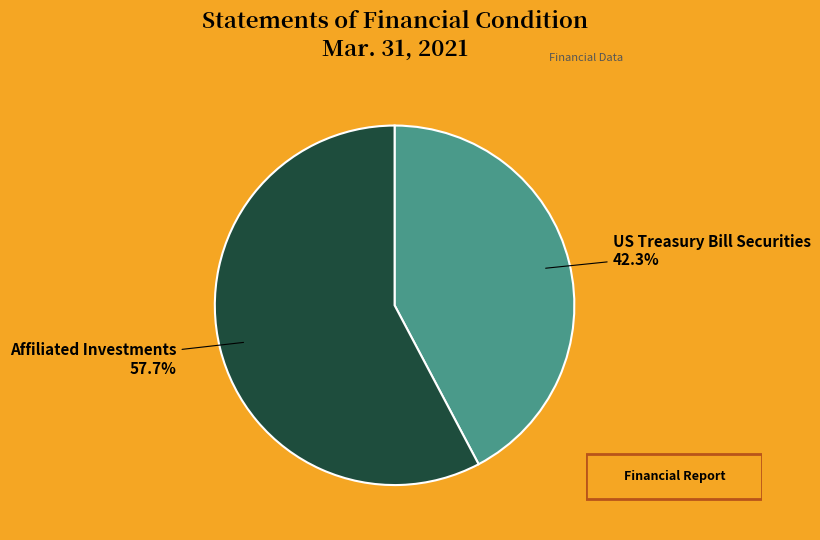

To the nearest percent, what is the average slice percentage?

50%